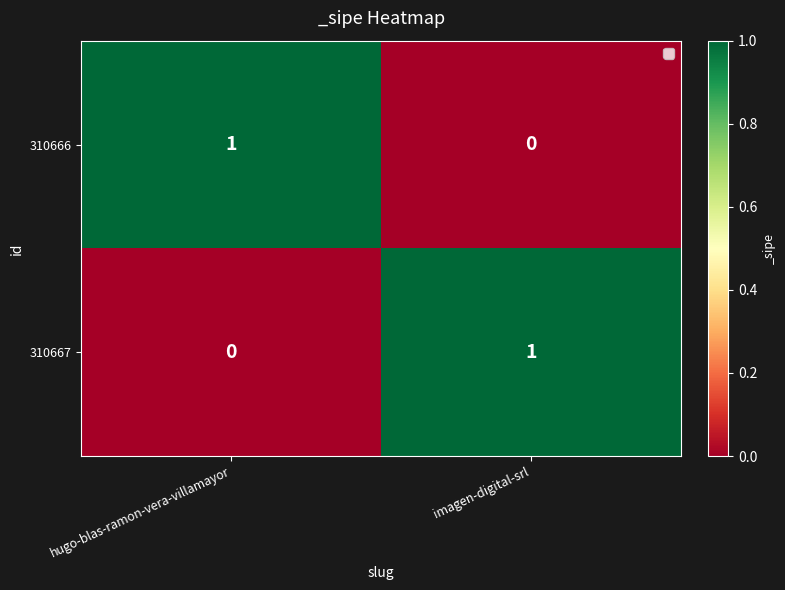

Is the value of 310666 at imagen-digital-srl greater than the value of 310667 at imagen-digital-srl?

No